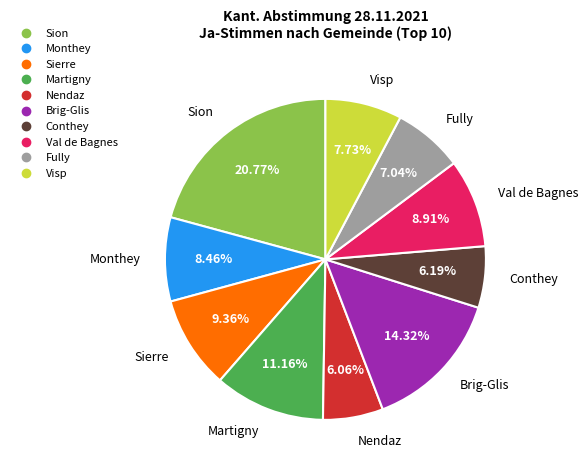

To the nearest percent, what is the average slice percentage?

10%